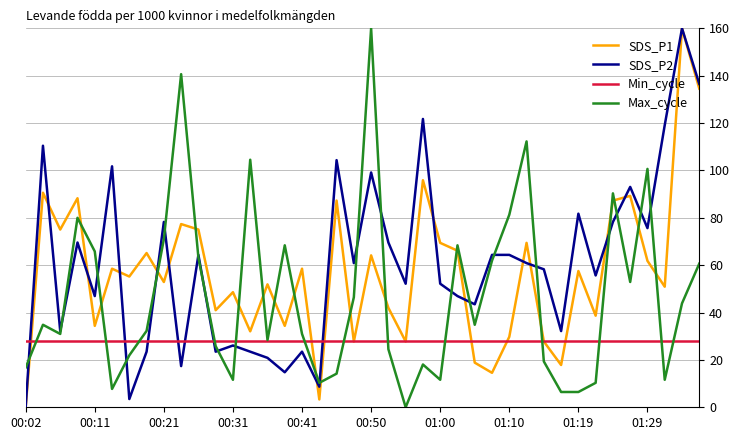

What is the maximum value shown in the chart?

160.0